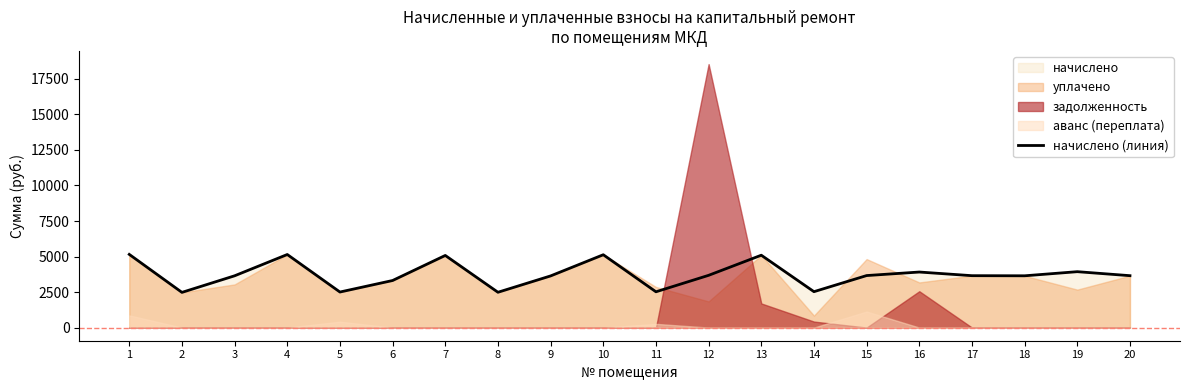

What is the value of the 10th point from the left?

5125.3